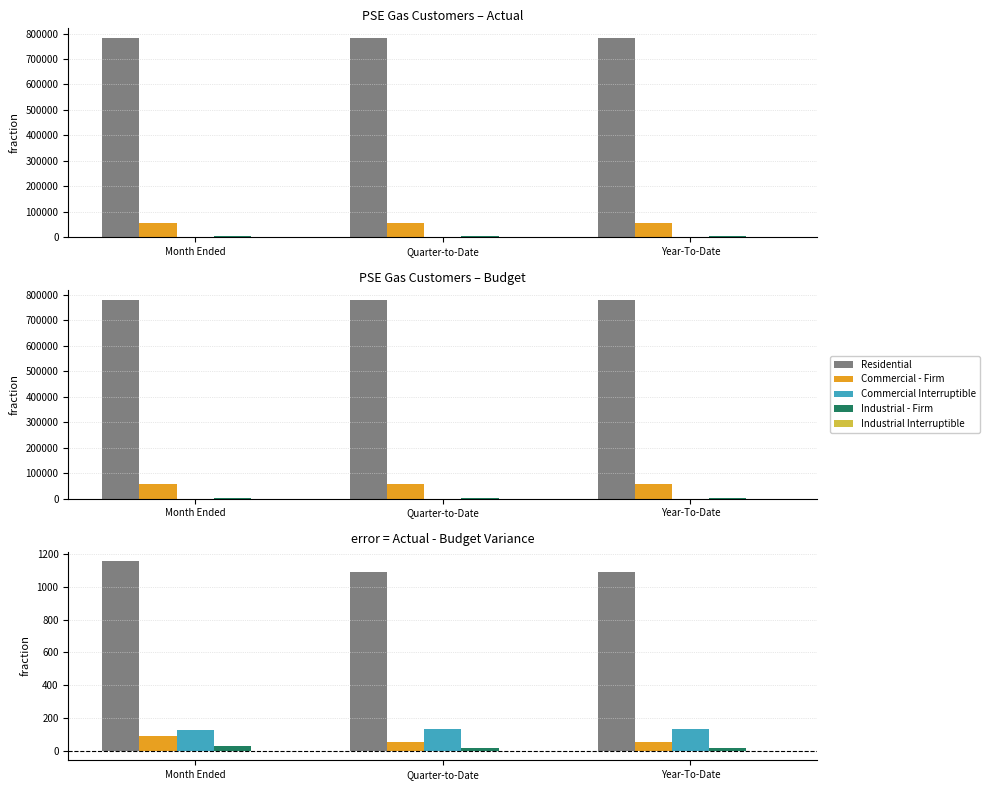

Which has a higher value, Month Ended or Quarter-to-Date?

Month Ended